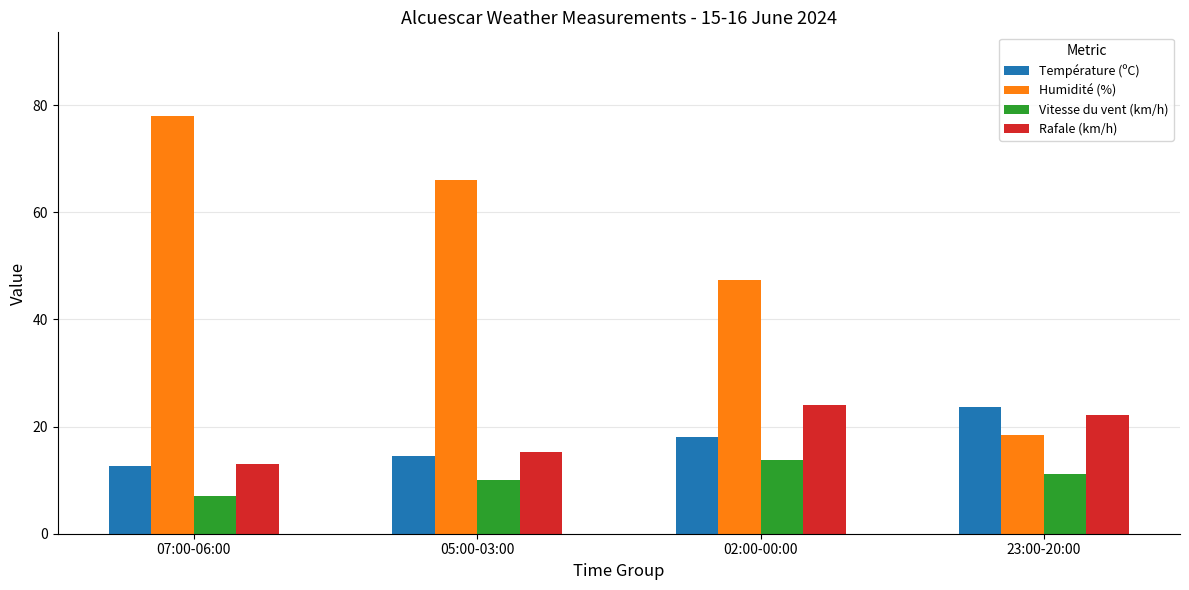

Reading left to right, list all the values displayed in this chart.

Température (ºC): 12.6	14.6	18.1	23.7
Humidité (%): 78.0	66.0	47.3	18.5
Vitesse du vent (km/h): 7.0	10.0	13.7	11.2
Rafale (km/h): 13.0	15.3	24.0	22.2